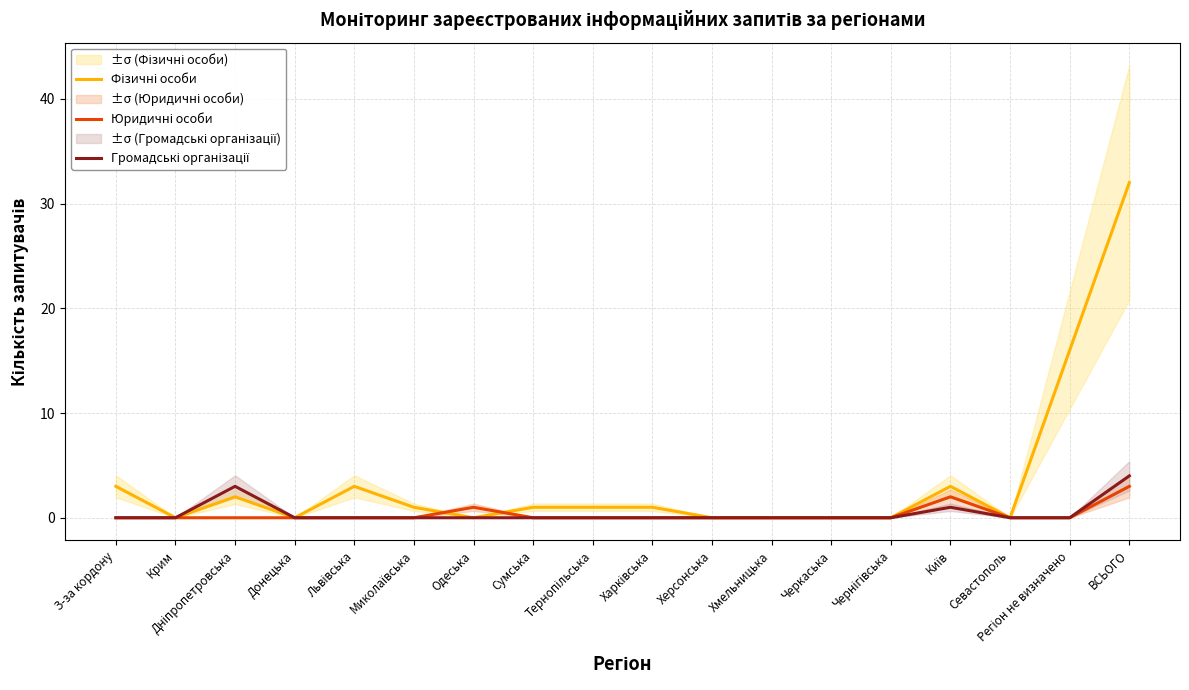

At which label is Фізичні особи closest to 16?

Регіон не визначено